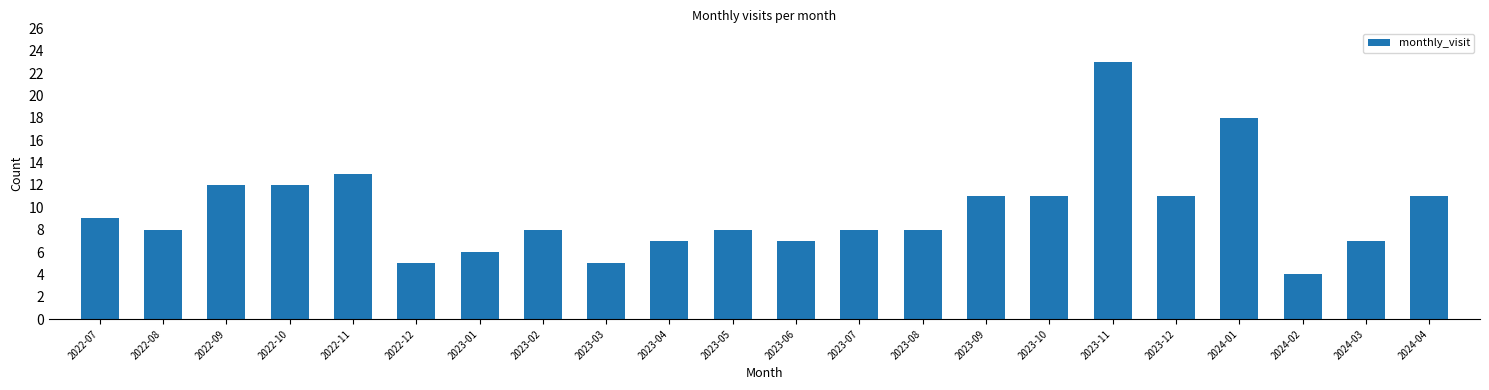

The chart shows a value of 13 at 2023-07. True or false?

False